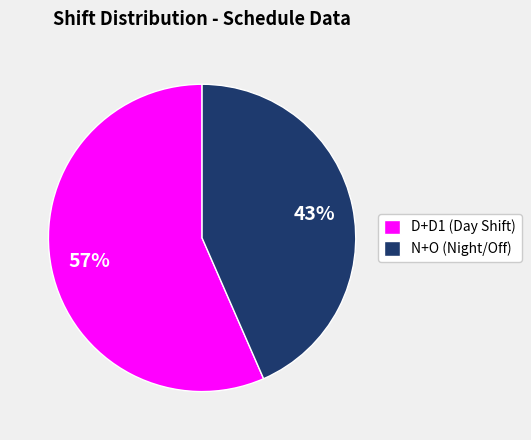

Do D+D1 (Day Shift) and N+O (Night/Off) together represent more than half of the pie?

Yes